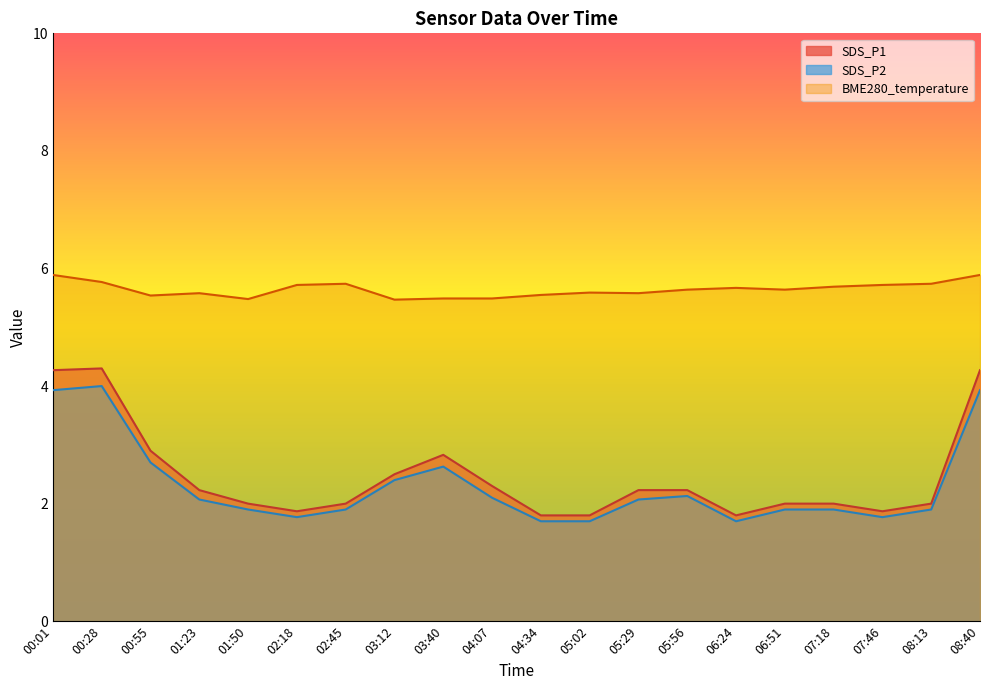

What is the greatest value displayed?

5.9